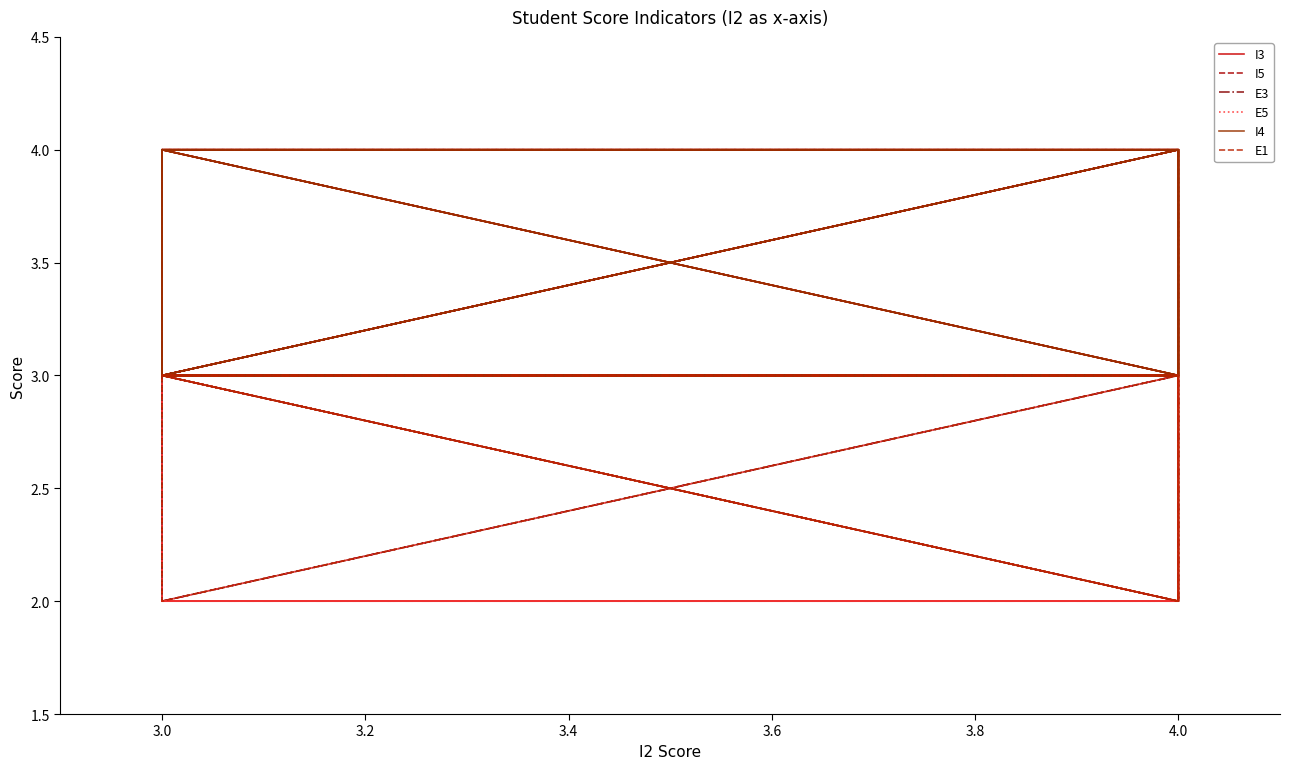

What are all the series names shown in the legend?

I3, I5, E3, E5, I4, E1